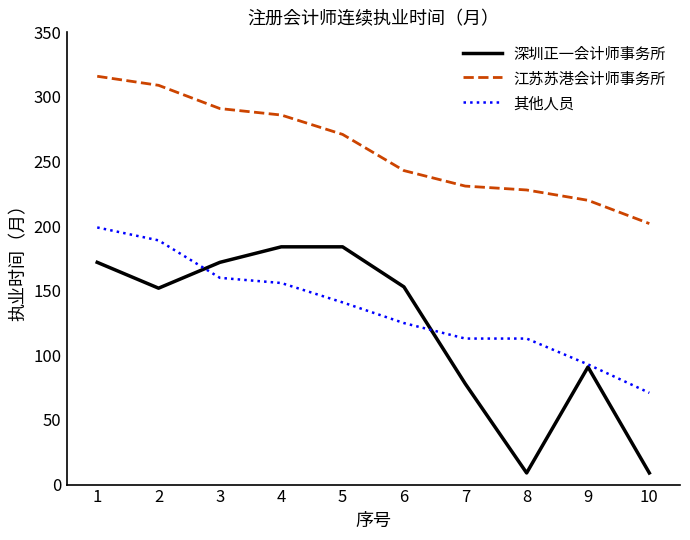

The 其他人员 series shows 67 at 7. True or false?

False